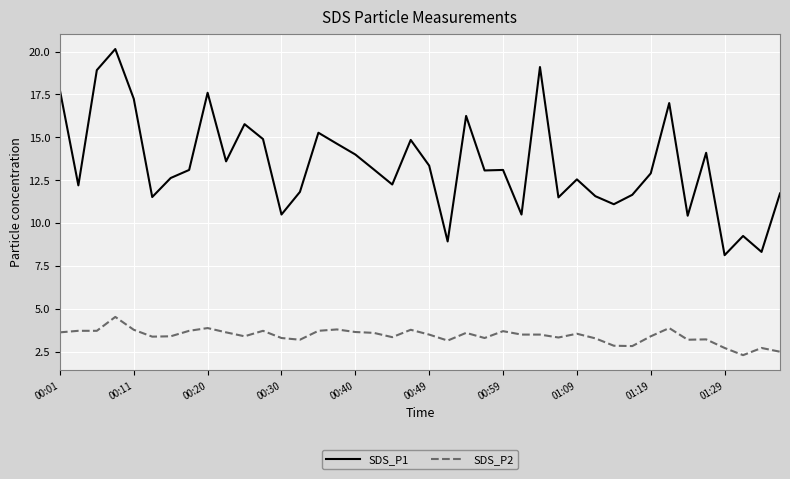

True or false: SDS_P1 has more than 1 interior local peaks.

True